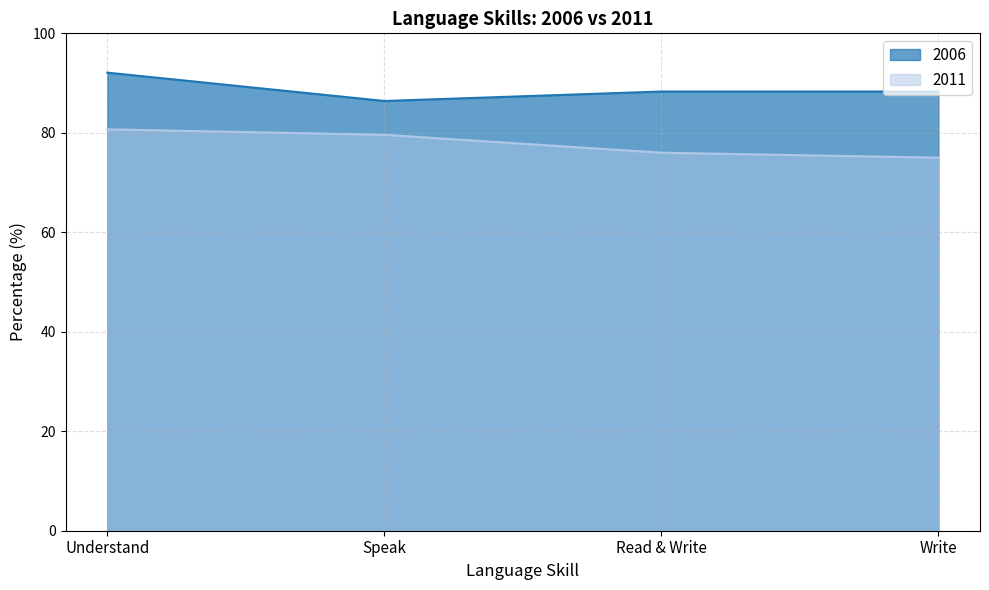

What position from the right is Speak?

3